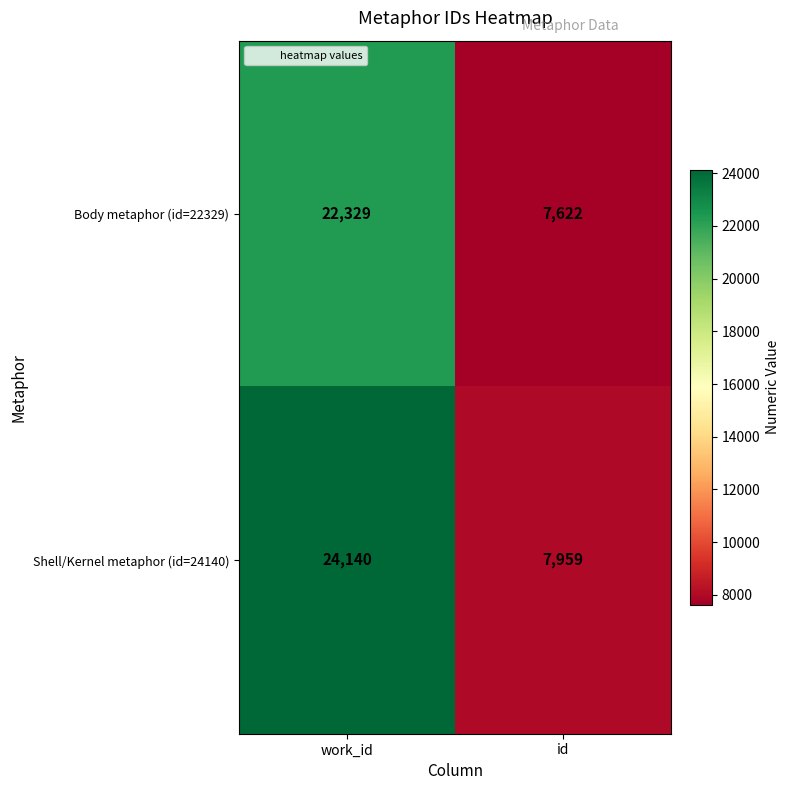

Which series has the largest range (max minus min)?

Shell/Kernel metaphor (id=24140)